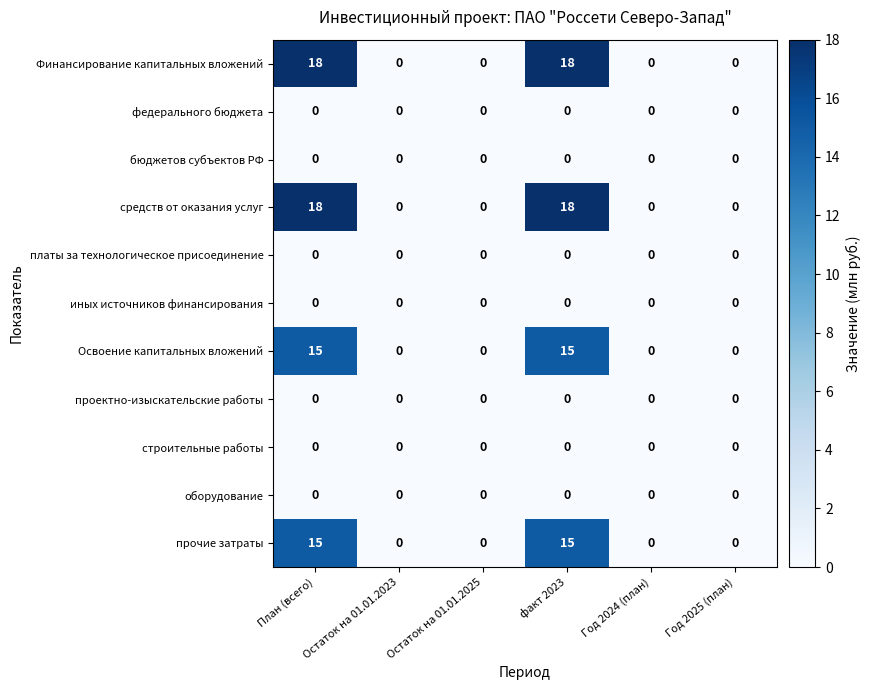

The value of платы за технологическое присоединение at Остаток на 01.01.2023 is 0. True or false?

True